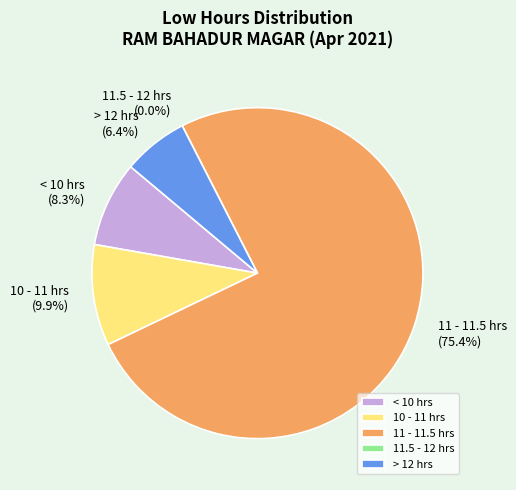

The Day 10 slice represents 1% of the pie. True or false?

False